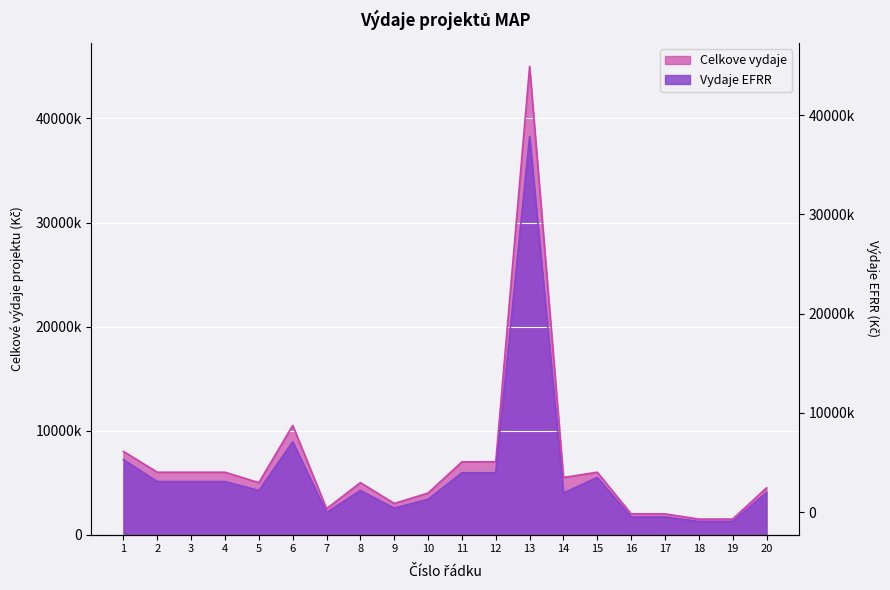

The Celkove vydaje series shows 2128227 at 3. True or false?

False